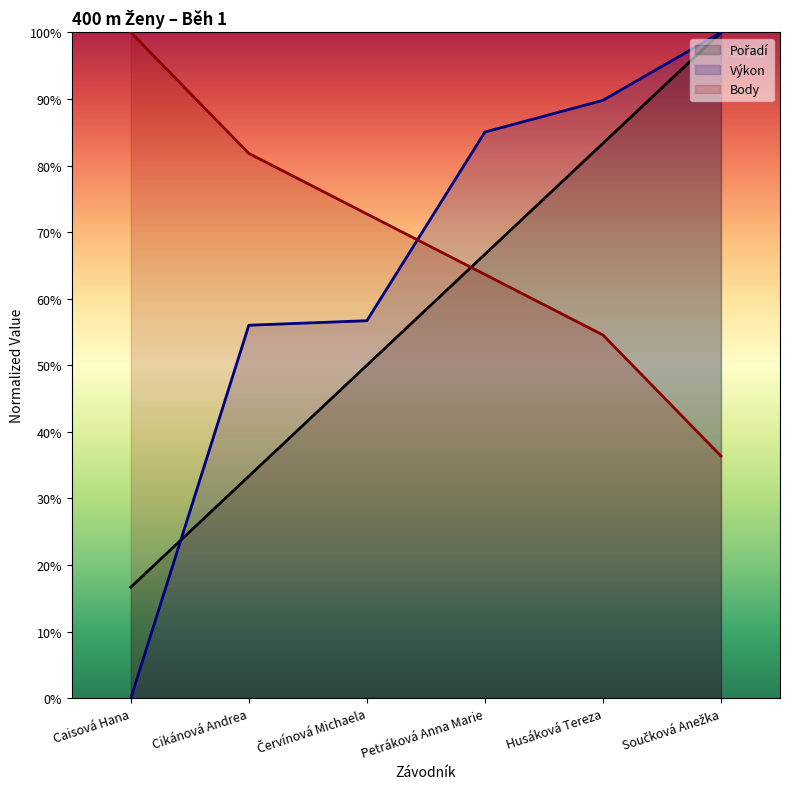

What is the label of the 5th point from the right?

Cikánová Andrea